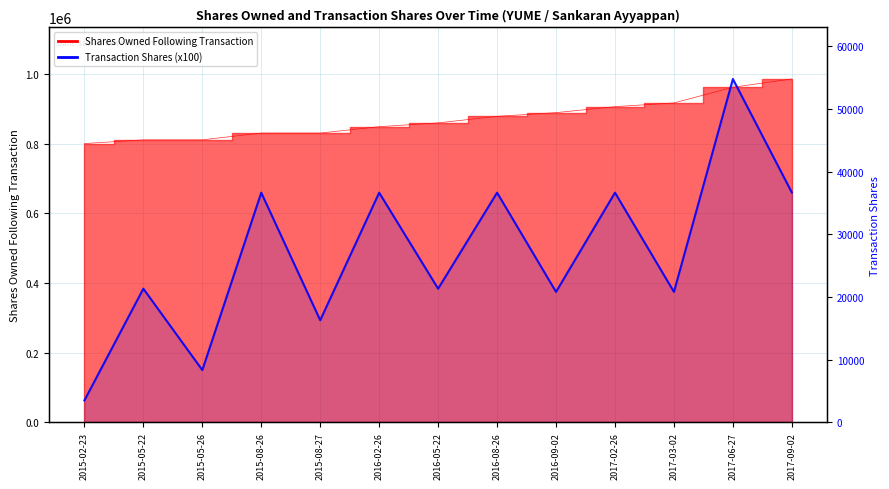

What is the approximate value of Transaction Shares (x100) at 2016-08-26?

659251.2